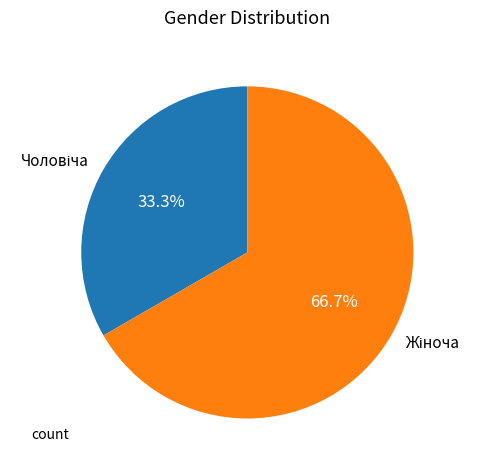

How many slices are in this pie chart?

2